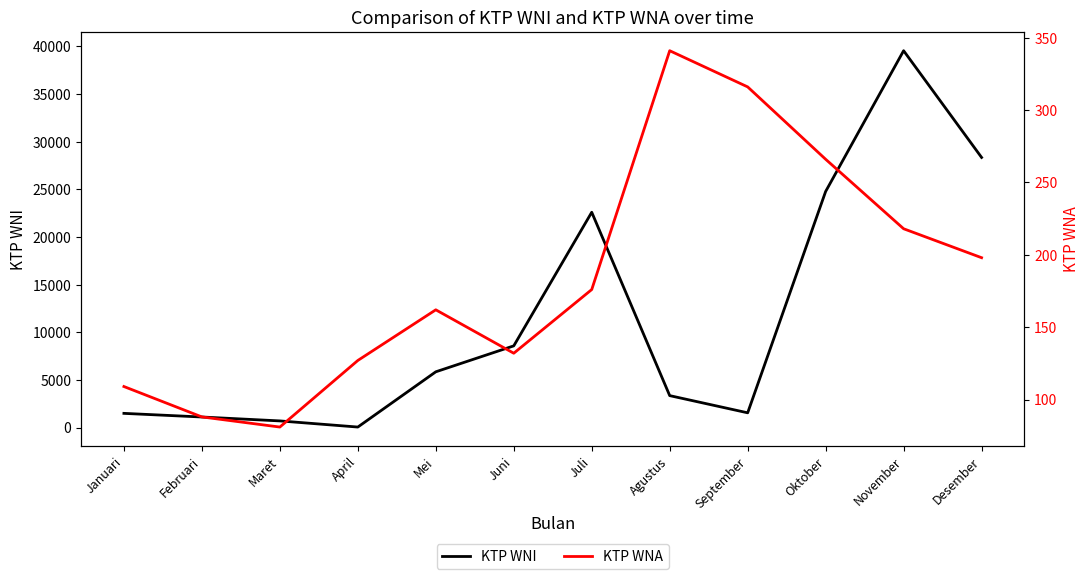

What position from the right is Agustus?

5